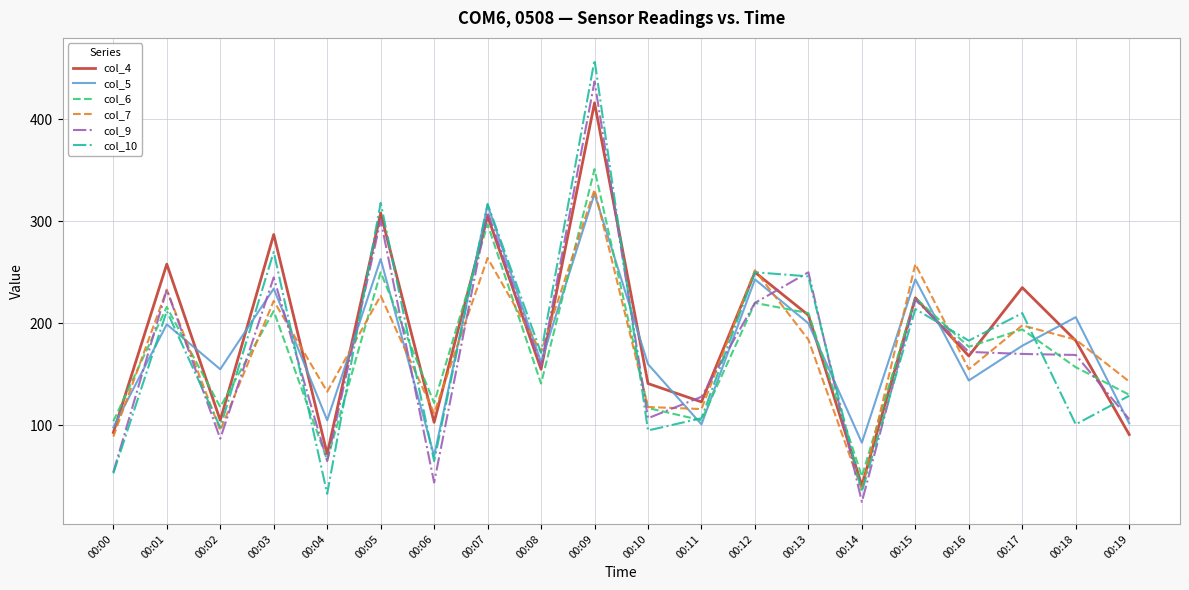

Rank the series at 00:06 from highest to lowest value.

col_6, col_7, col_4, col_5, col_10, col_9